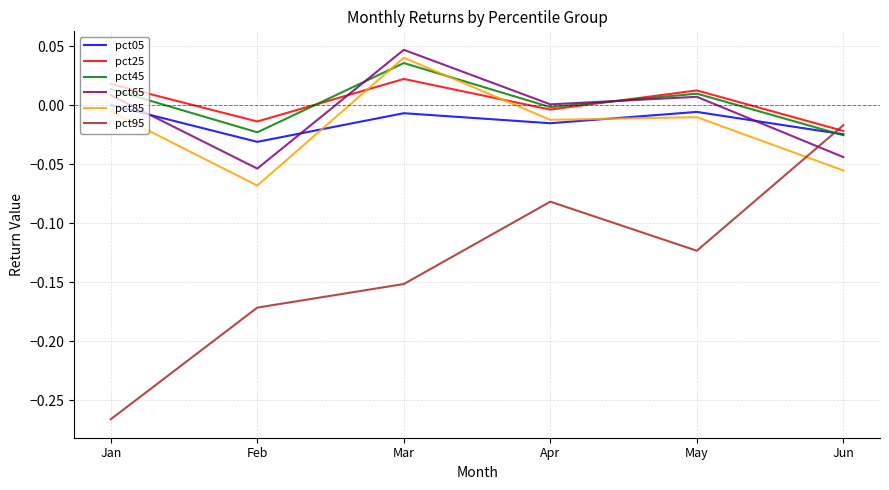

True or false: pct85 has more than 0 points higher than both neighbors.

True